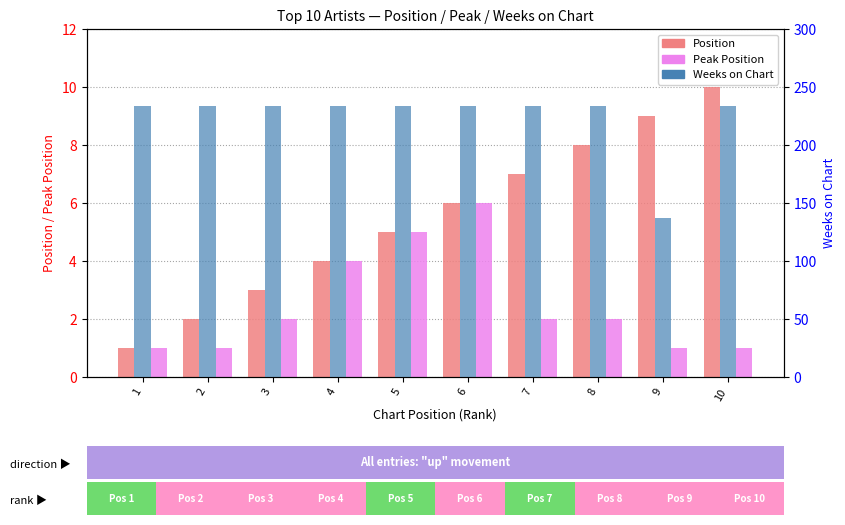

What is the highest value of the Position series?

10